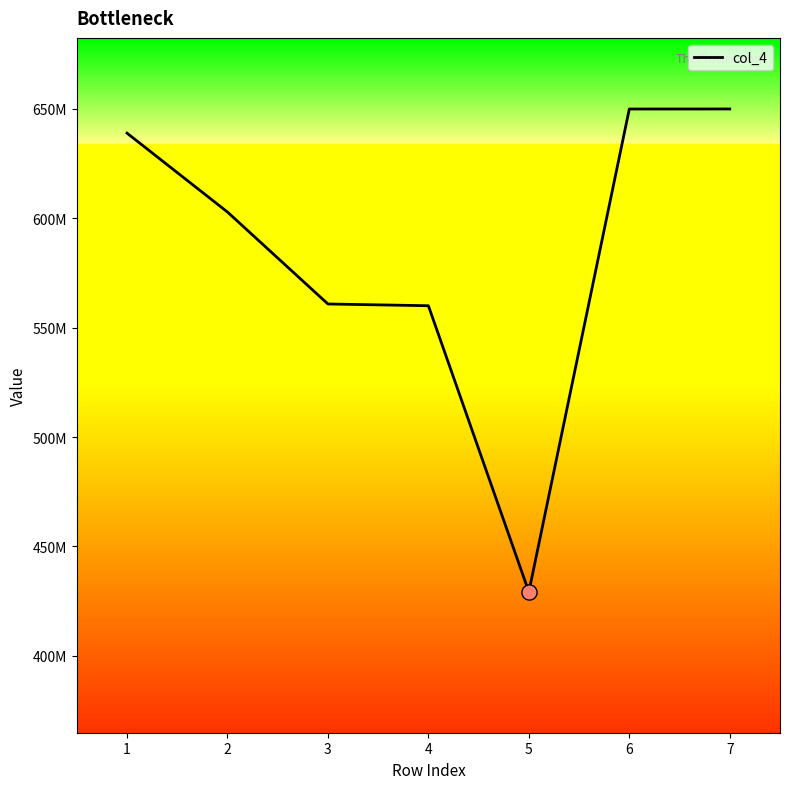

Is this an area chart (filled region under the line)?

Yes